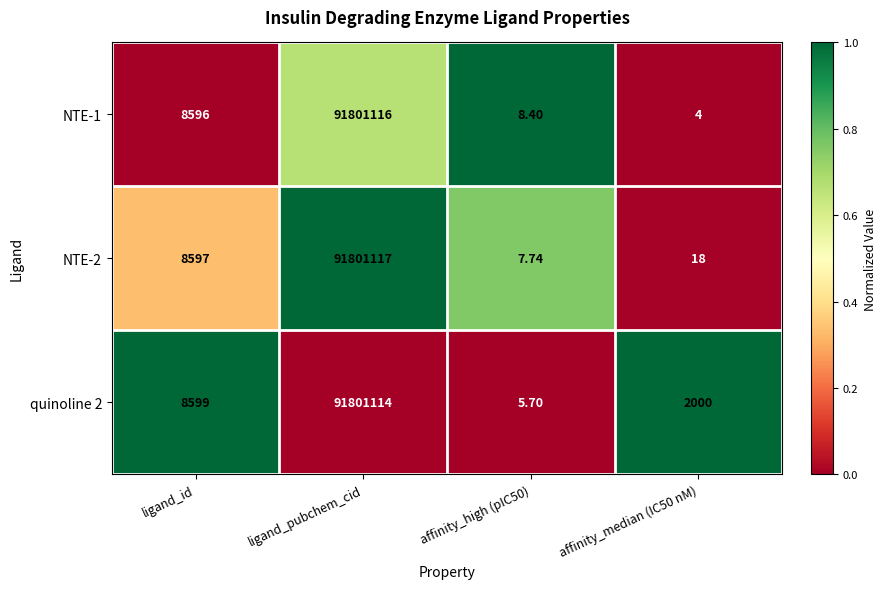

At which label is NTE-2 closest to 45900562?

ligand_id